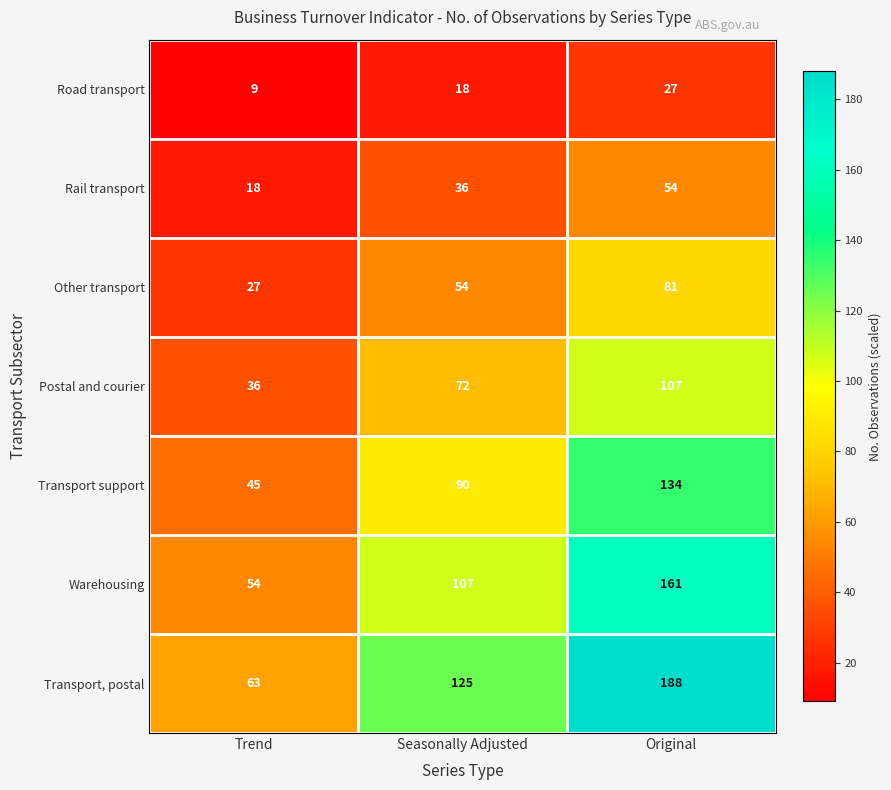

Between Trend and Seasonally Adjusted, which series saw the biggest shift?

Transport, postal